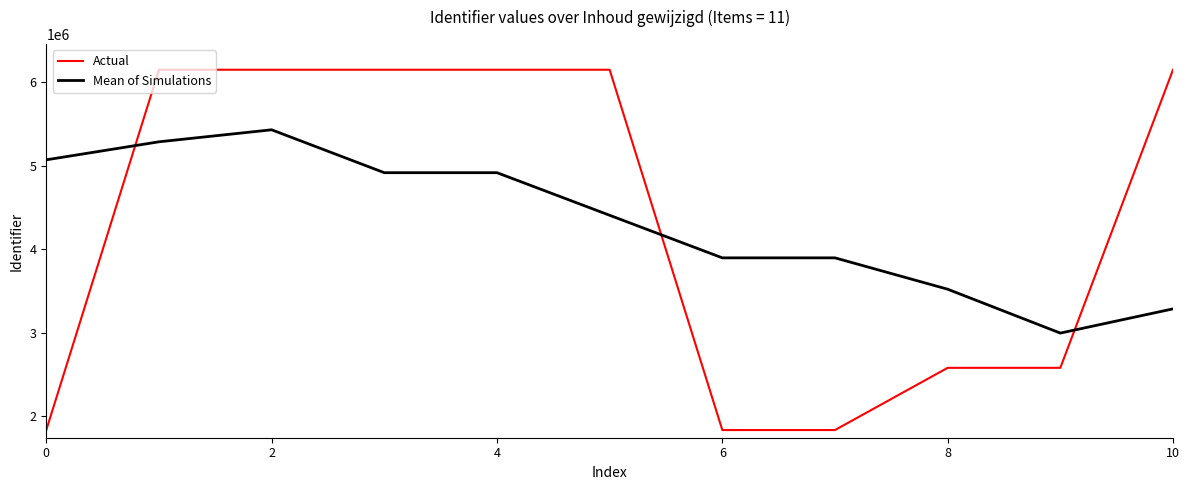

Which series has the widest spread of values?

Actual